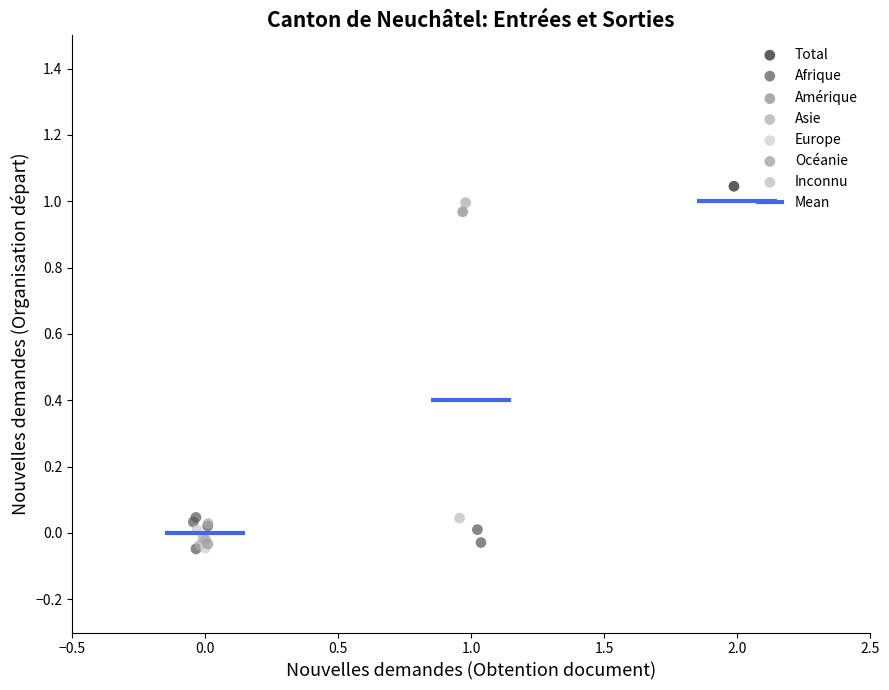

Which series reaches the maximum Y coordinate?

Total